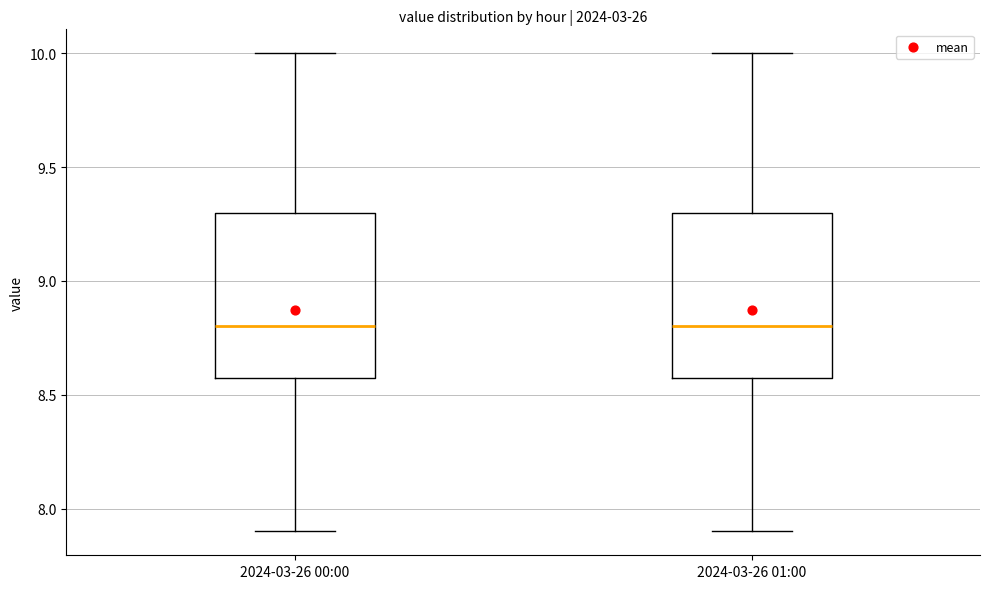

Reading left to right, read every box against the y-axis: the position of its median line, the range the box covers, and the ends of its whiskers. The values are not printed on the chart, so give them approximately, as read against the axis.

2024-03-26 00:00: median 8.8, box 8.6 to 9.3, whiskers 7.9 to 10.0
2024-03-26 01:00: median 8.8, box 8.6 to 9.3, whiskers 7.9 to 10.0